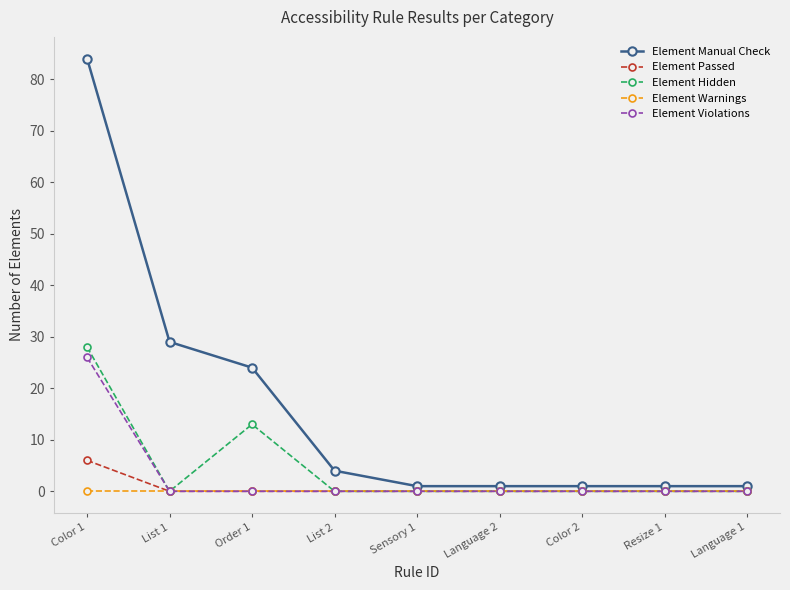

Rank the series by their maximum value, from highest to lowest.

Element Manual Check, Element Hidden, Element Violations, Element Passed, Element Warnings